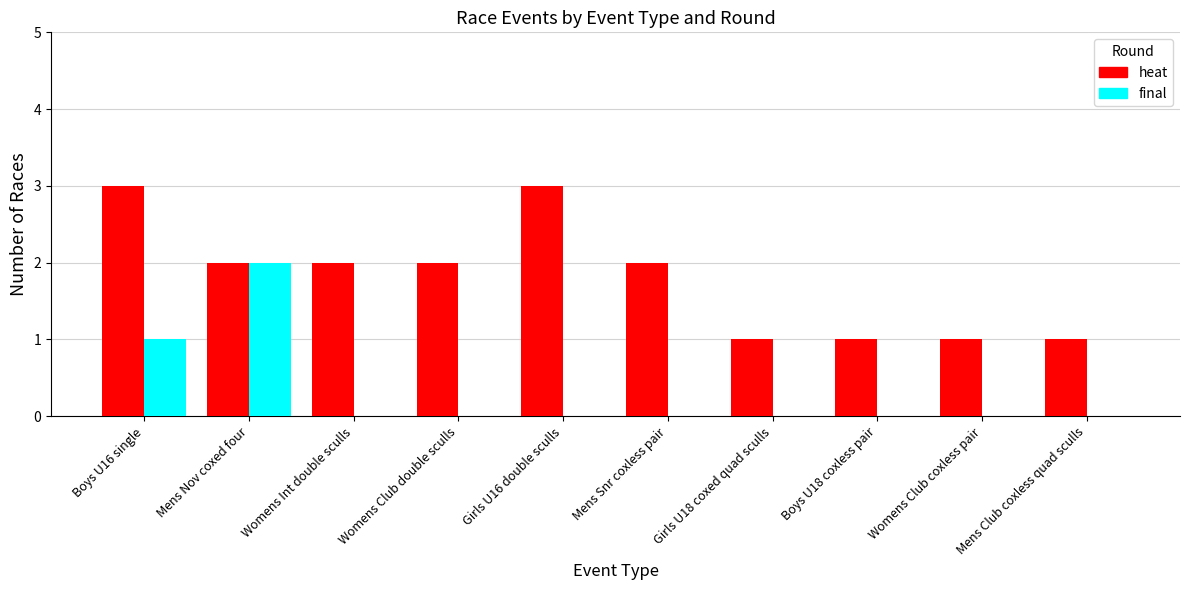

Which series changed the most between Womens Int double sculls and Boys U18 coxless pair?

heat